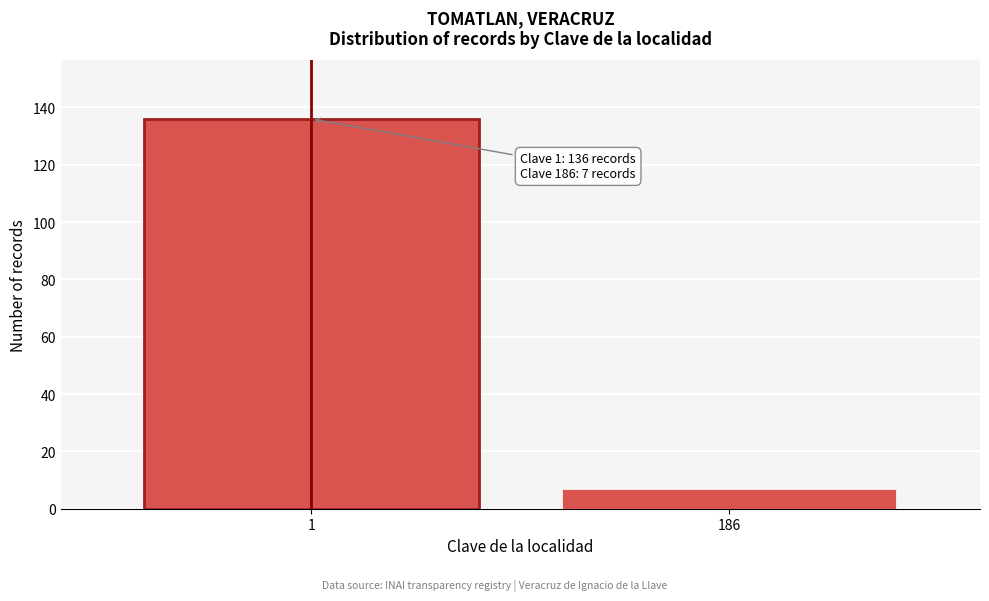

Reading left to right, transcribe all the data shown in this chart.

136	7